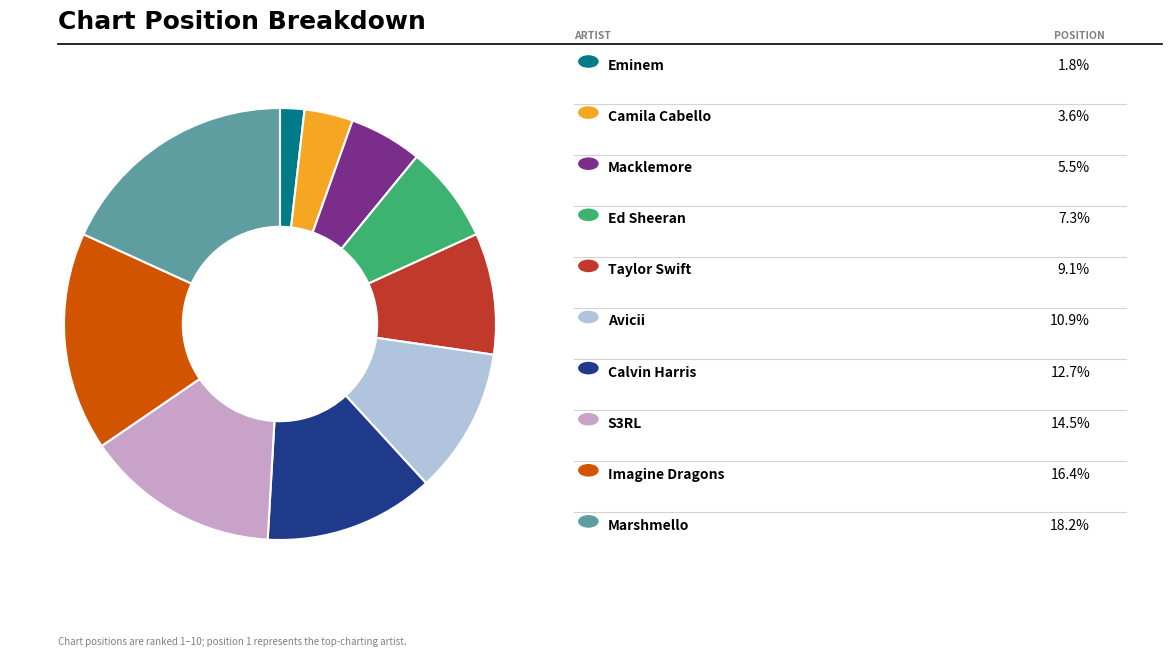

Is there any slice that represents more than half of the pie?

No